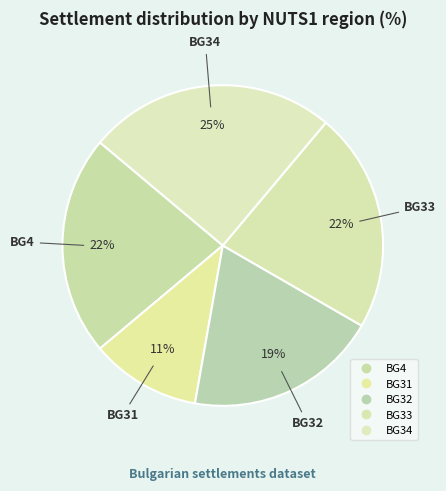

Count the number of slices in the pie.

5